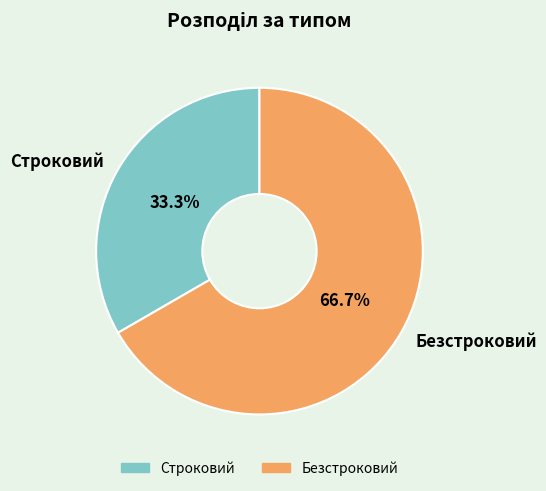

To the nearest percent, what is the difference between the largest and smallest slice percentages?

33%